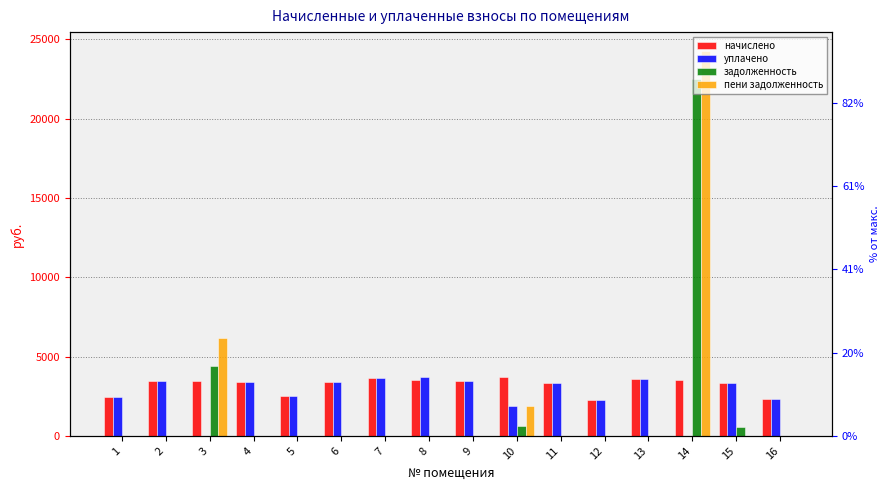

What are all the series names shown in the legend?

начислено, уплачено, задолженность, пени задолженность